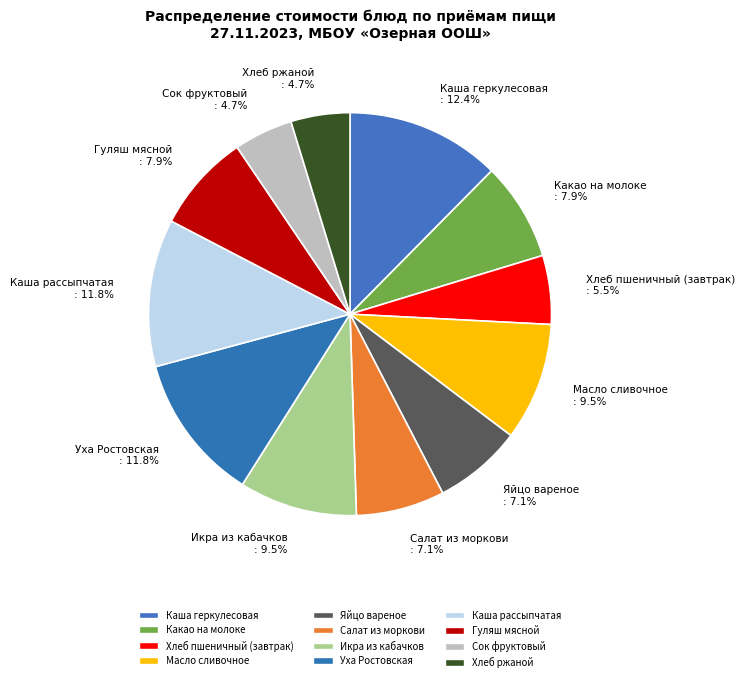

How many slices are in this pie chart?

12